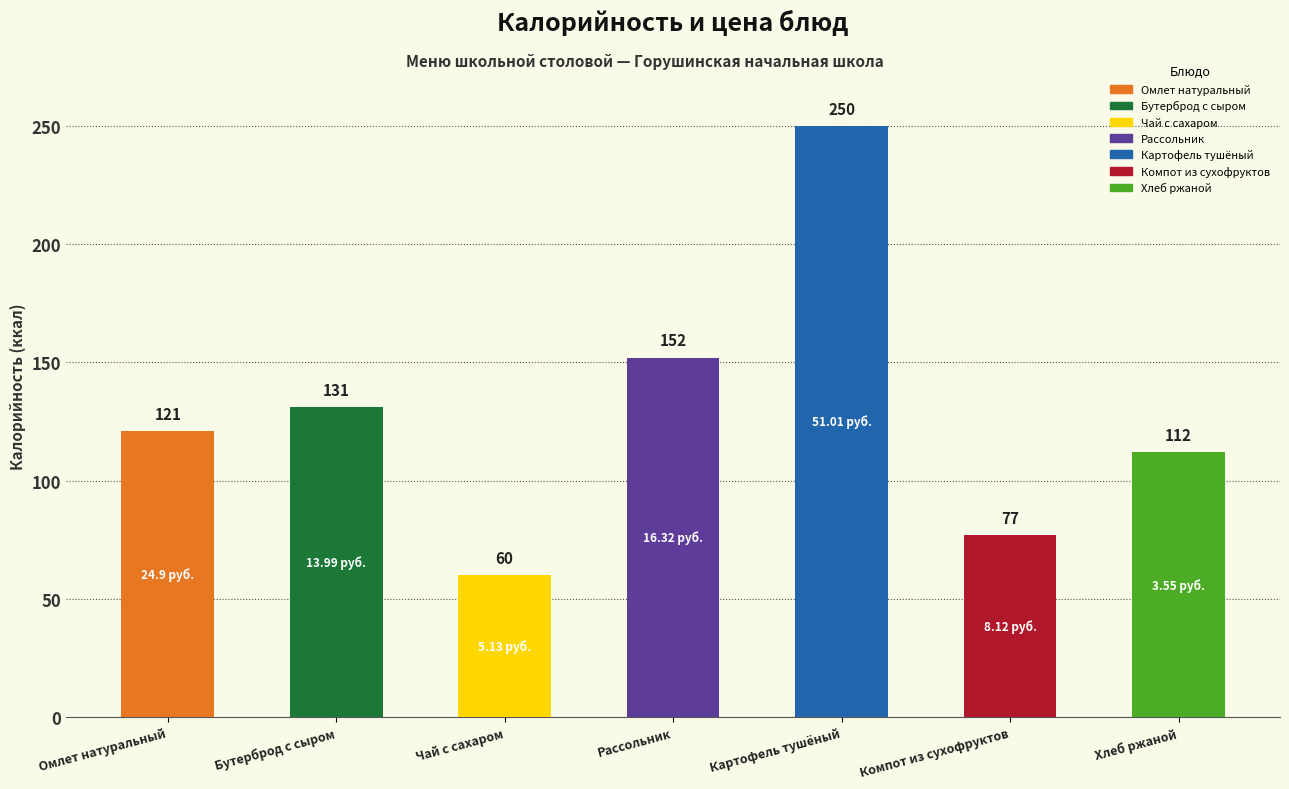

Reading left to right, list all the values displayed in this chart.

Омлет натуральный=121	Бутерброд с сыром=131	Чай с сахаром=60	Рассольник=152	Картофель тушёный=250	Компот из сухофруктов=77	Хлеб ржаной=112